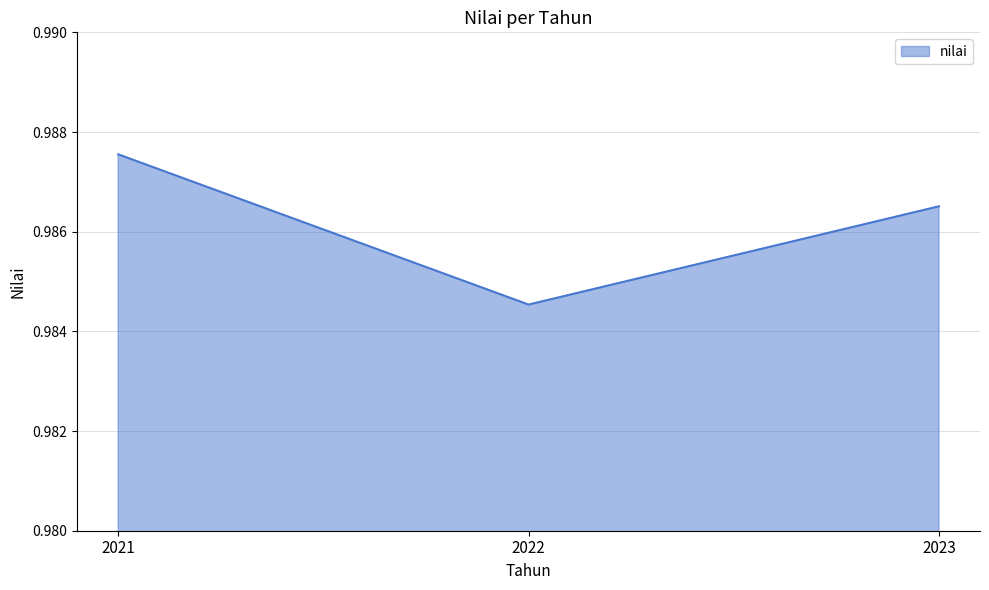

List the labels in order of value, smallest first.

2022, 2023, 2021